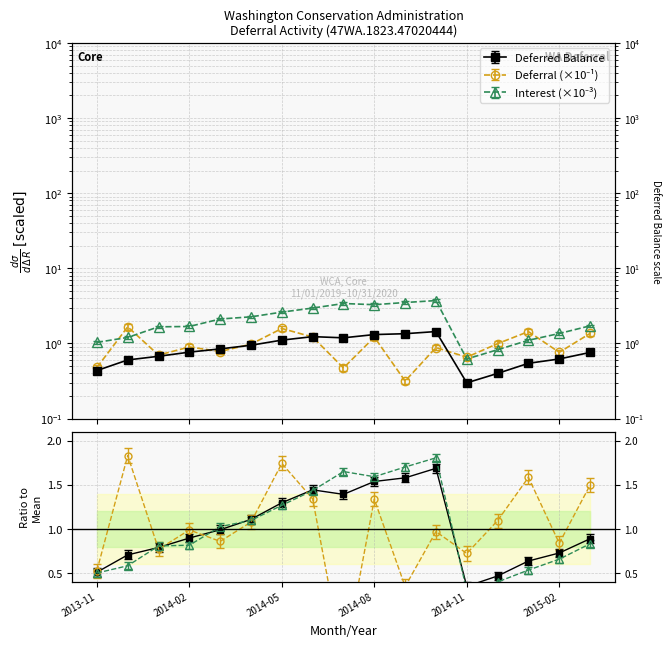

What is the value of the Deferral point at the 5th from the left?

0.9